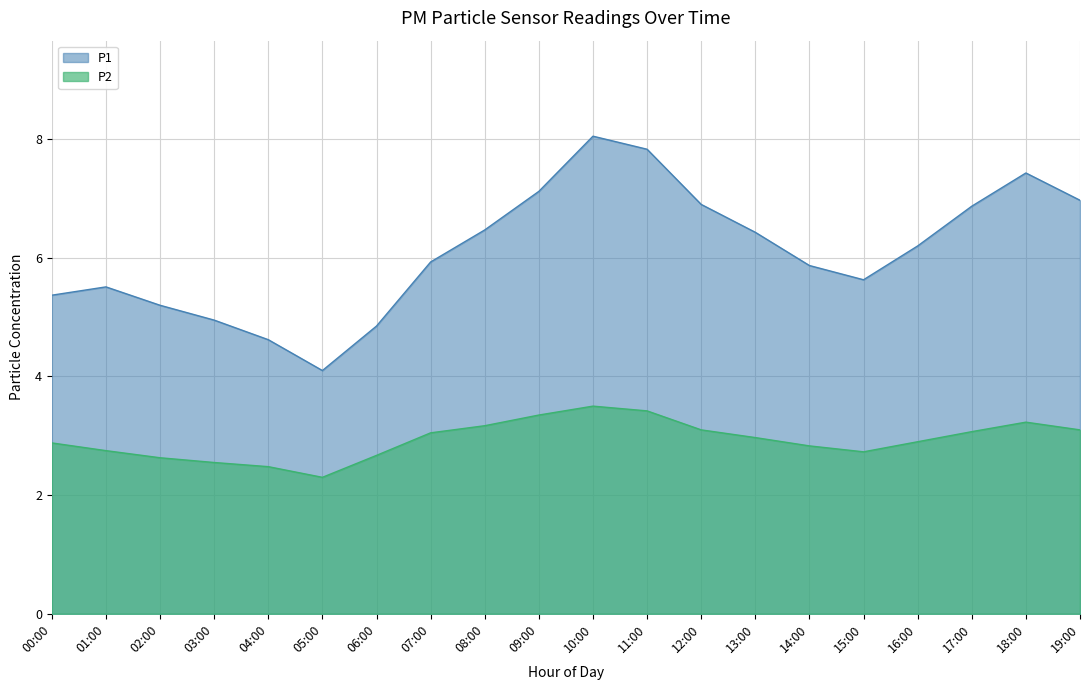

What is the approximate value of P1 at 18:00?

7.4